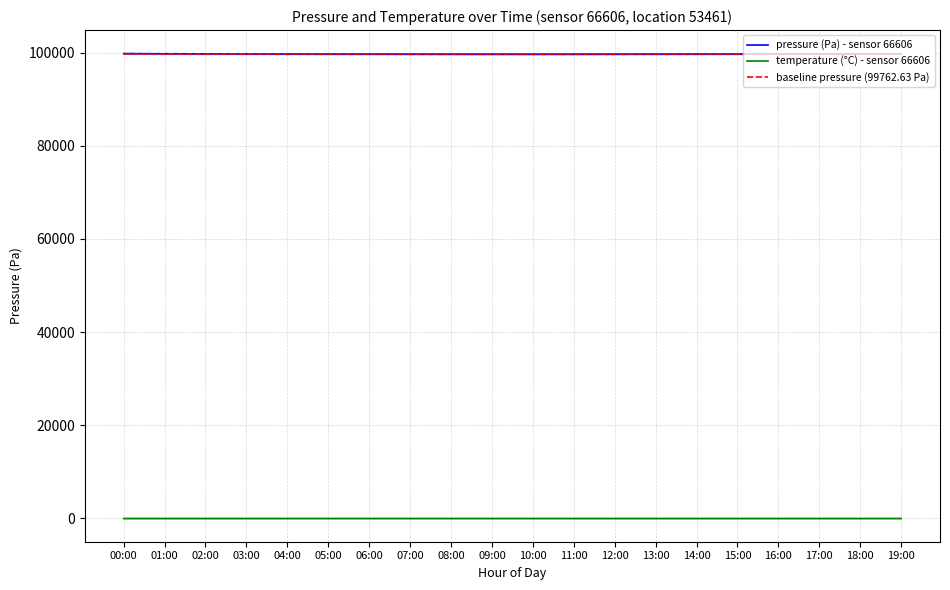

What is the minimum value shown in the chart?

0.1